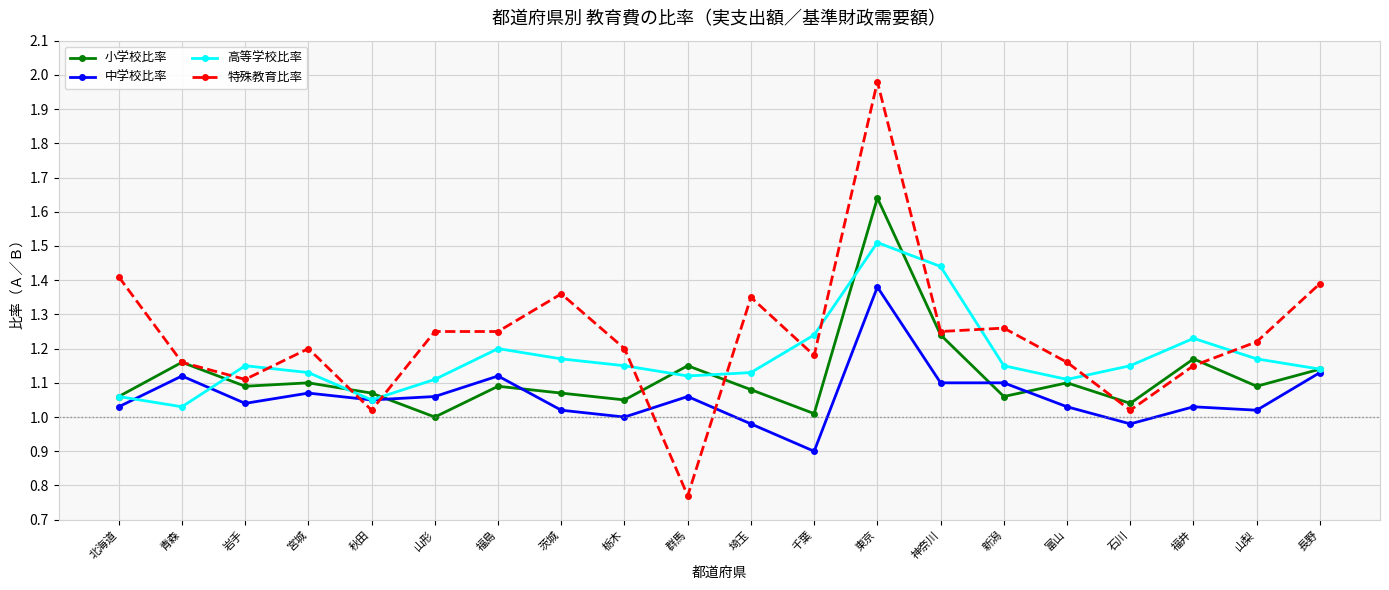

Where is the first local minimum for 高等学校比率?

青森